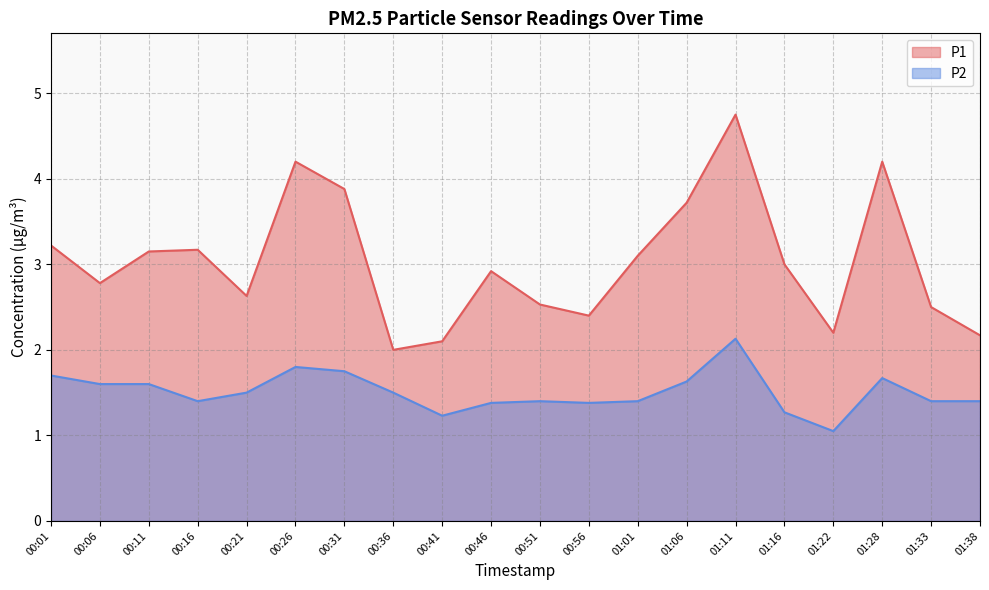

What is the sum of all P1 values?

60.6